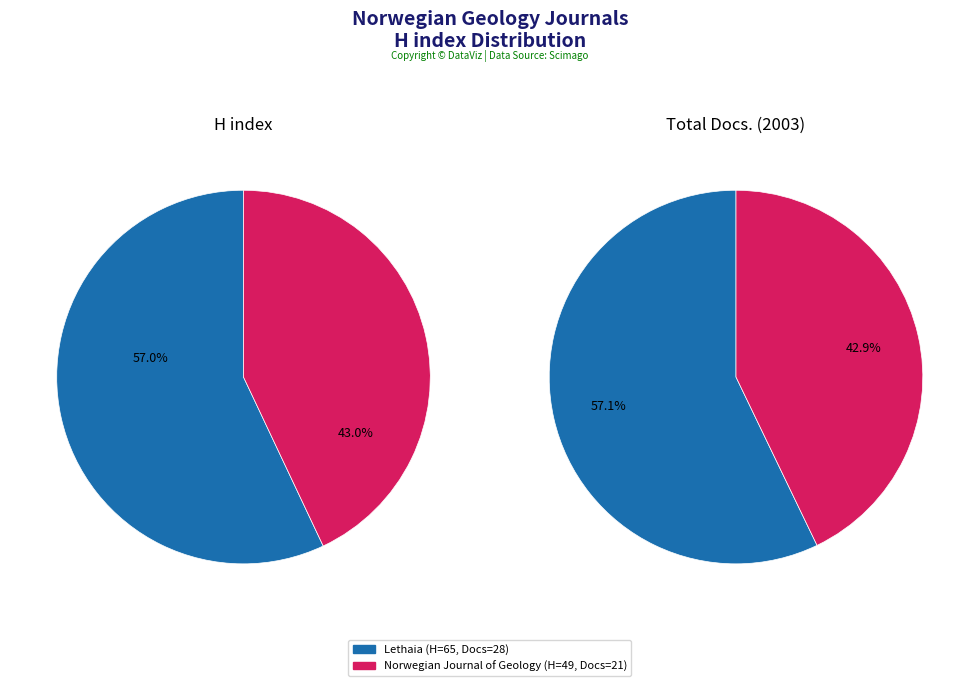

Is it true that Lethaia is 66% of the pie?

False